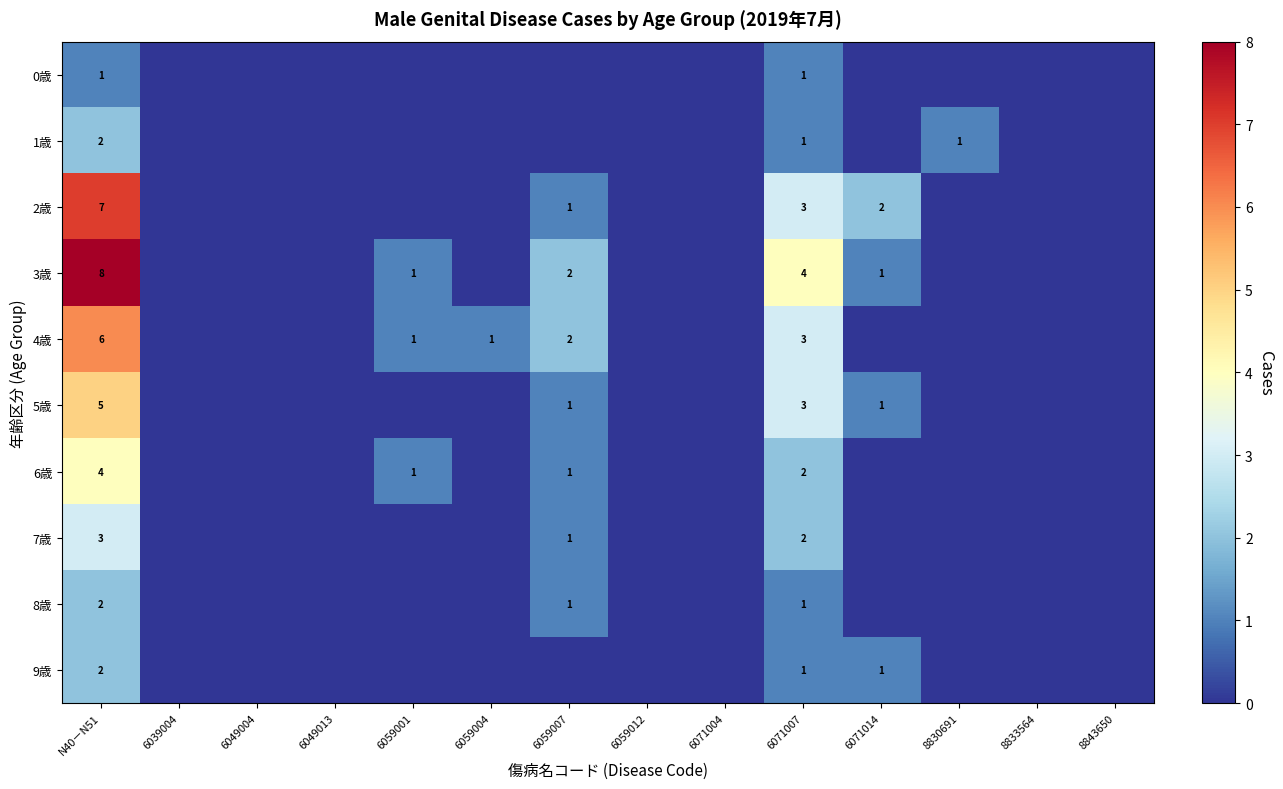

The 2歳 series shows 0 at 6059007. True or false?

False